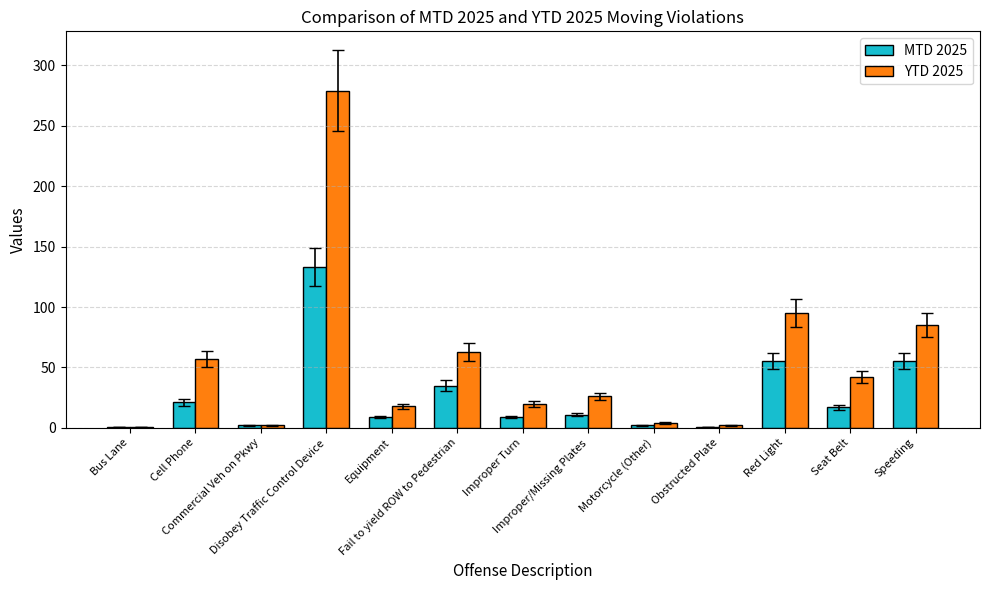

Rank the series by their average value, from lowest to highest.

MTD 2025, YTD 2025